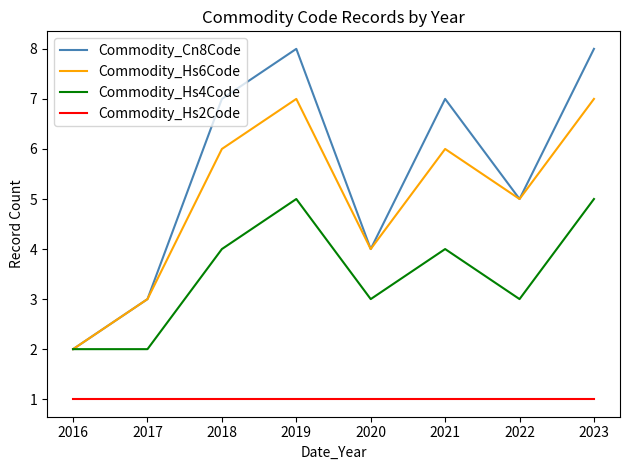

Reading left to right, transcribe all the data shown in this chart.

Commodity_Cn8Code: 2	3	7	8	4	7	5	8
Commodity_Hs6Code: 2	3	6	7	4	6	5	7
Commodity_Hs4Code: 2	2	4	5	3	4	3	5
Commodity_Hs2Code: 1	1	1	1	1	1	1	1